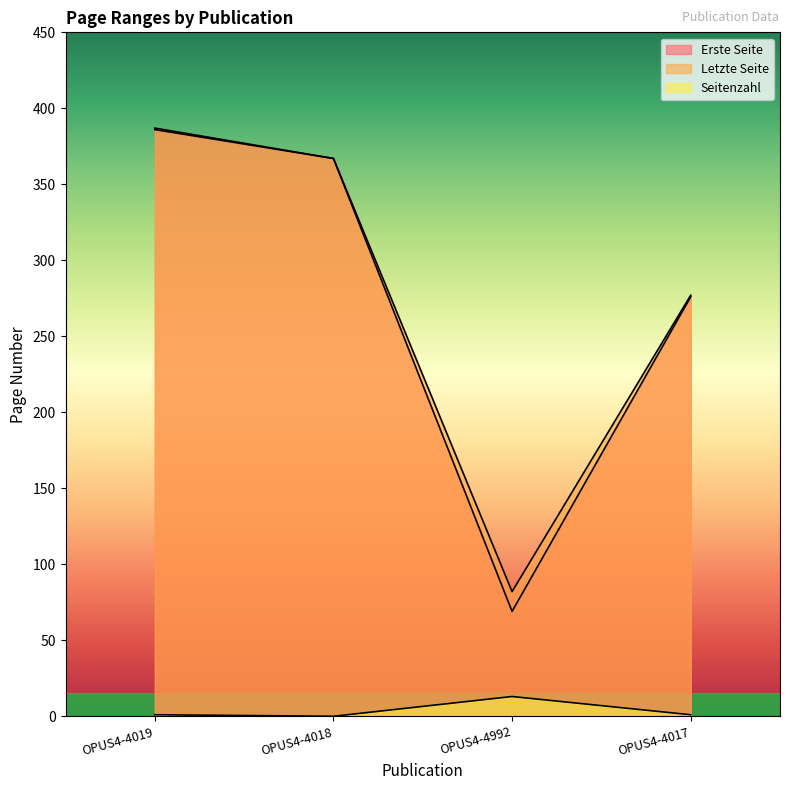

Reading left to right, extract all data points from this chart.

Erste Seite: 386	367	69	276
Letzte Seite: 387	367	82	277
Seitenzahl: 1	0	13	1